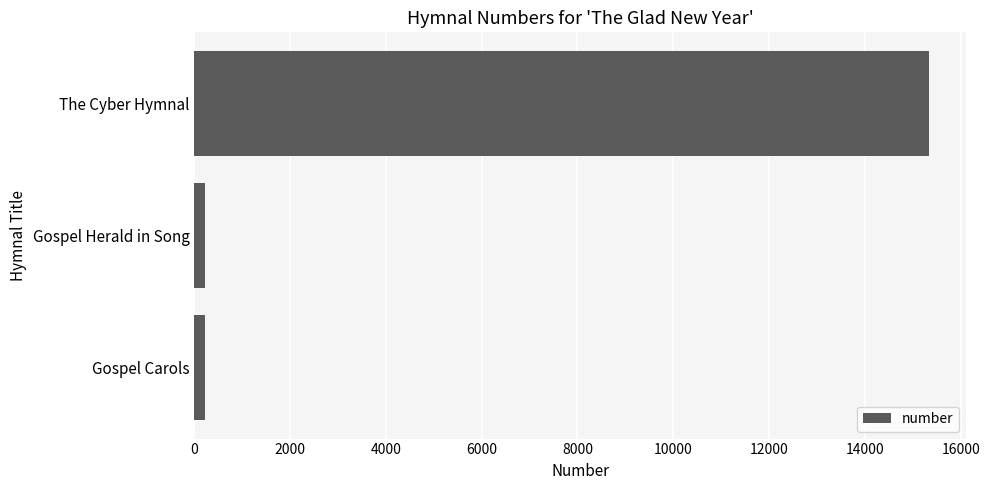

What is the label of the 3rd bar from the top?

Gospel Carols